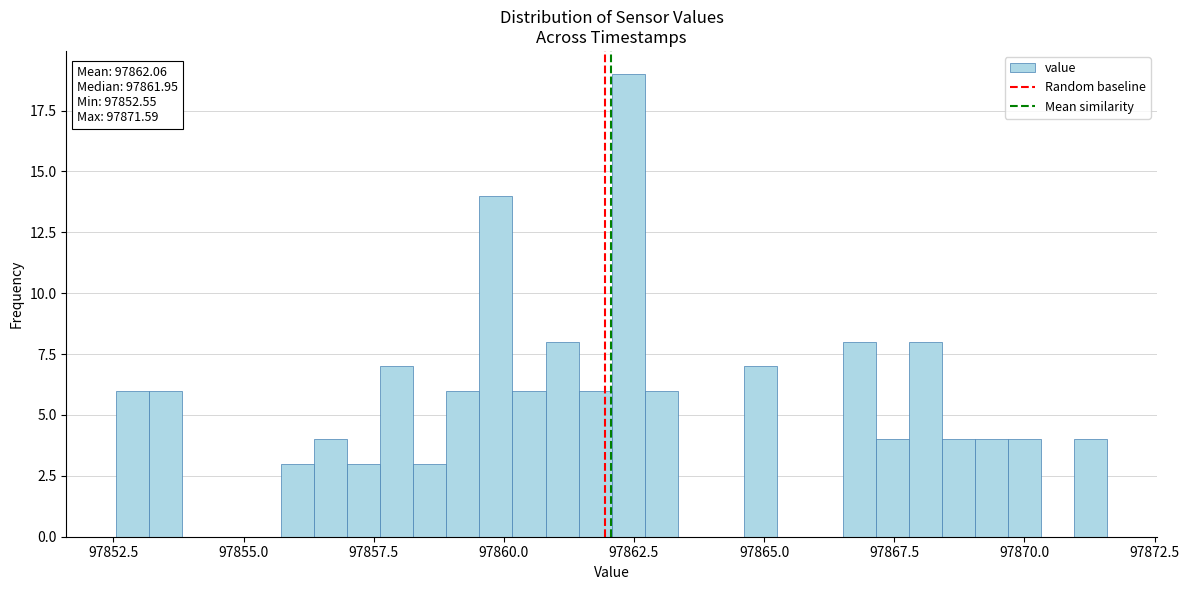

Around what value on the x-axis is the tallest bar? Give the approximate position of its centre, as read against the axis.

97862.5